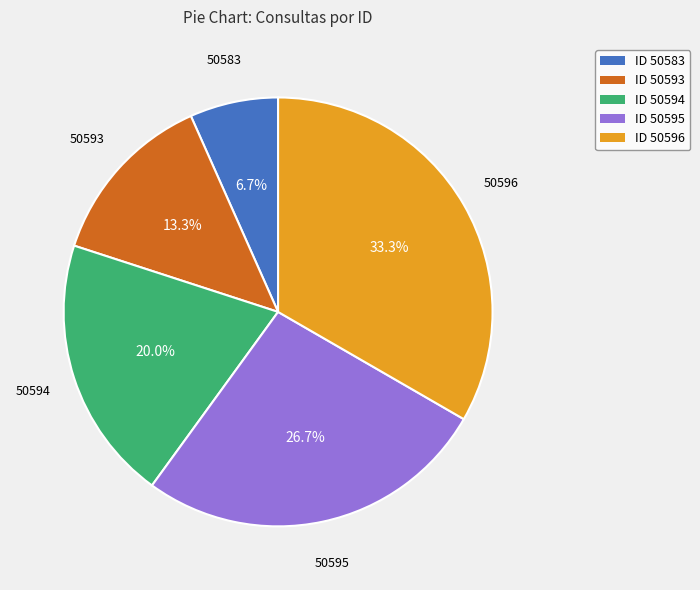

How many segments does this pie chart have?

5